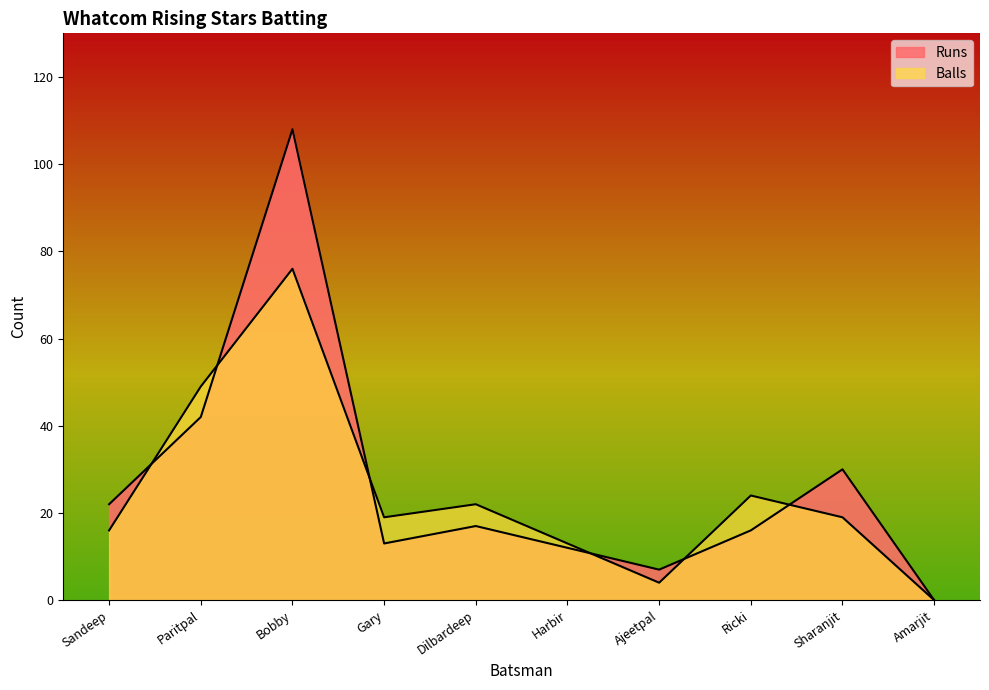

Is it true that Balls equals 22 at Paritpal?

False